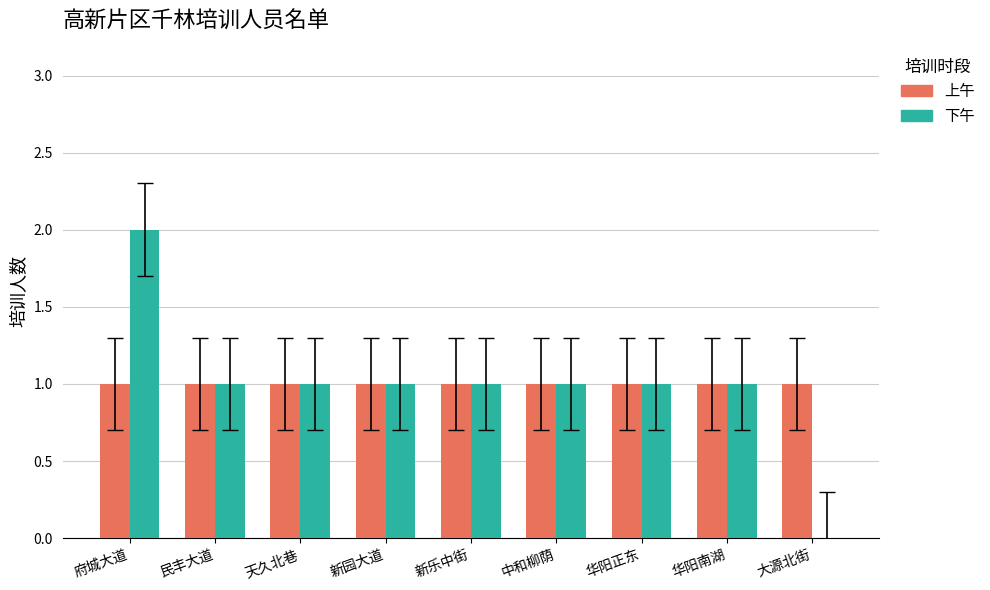

The 上午 series shows 1 at 大源北街. True or false?

True